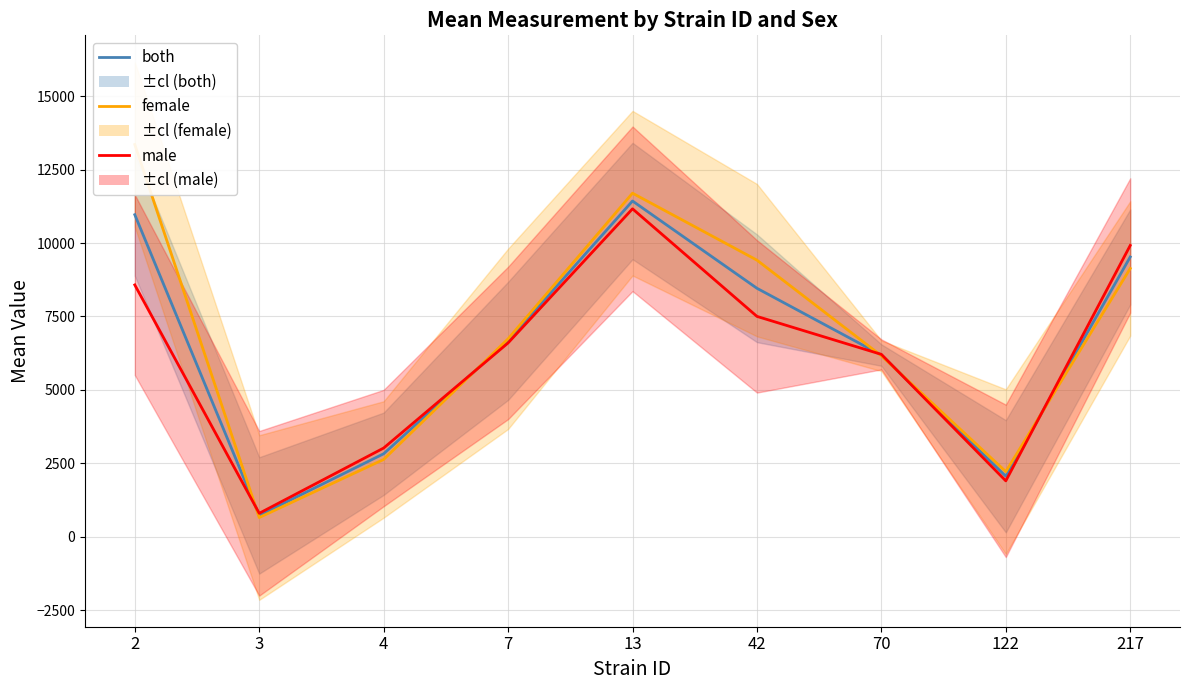

Where is female nearest to the value 7004?

7